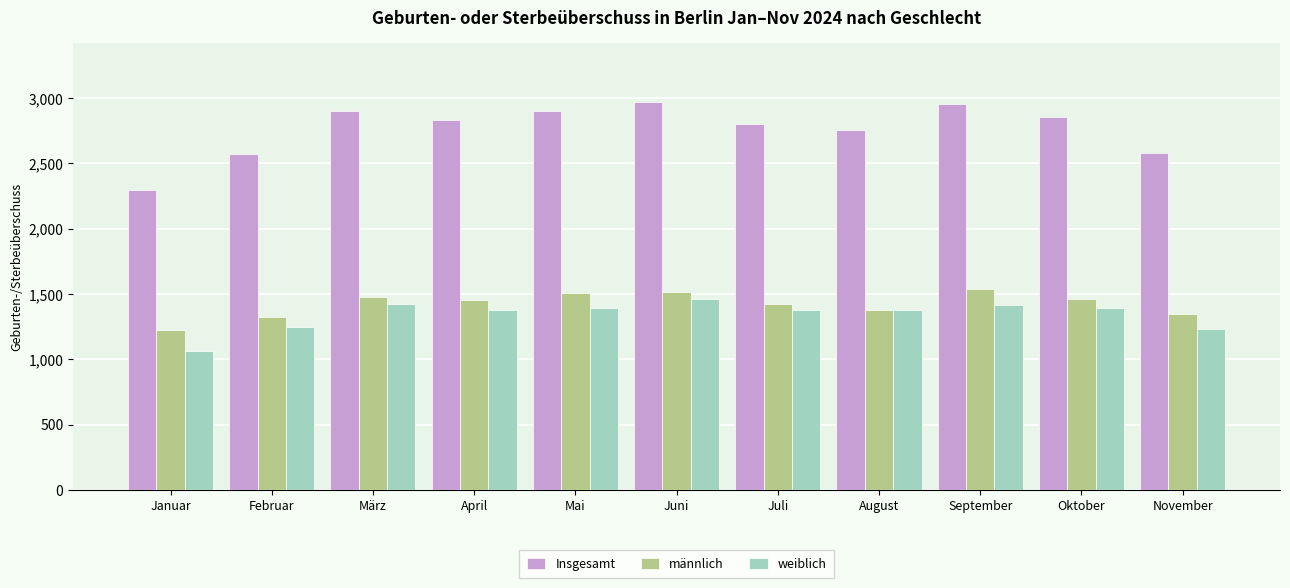

Rank the series at Oktober from highest to lowest value.

Insgesamt, männlich, weiblich